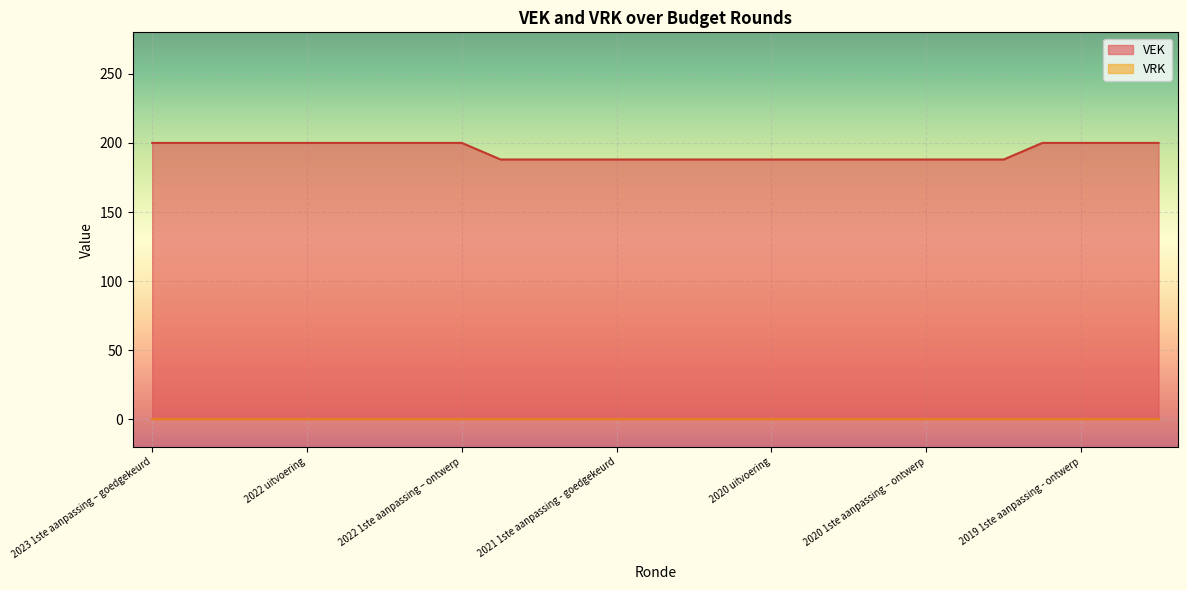

What is the difference between the second highest and minimum values?

12